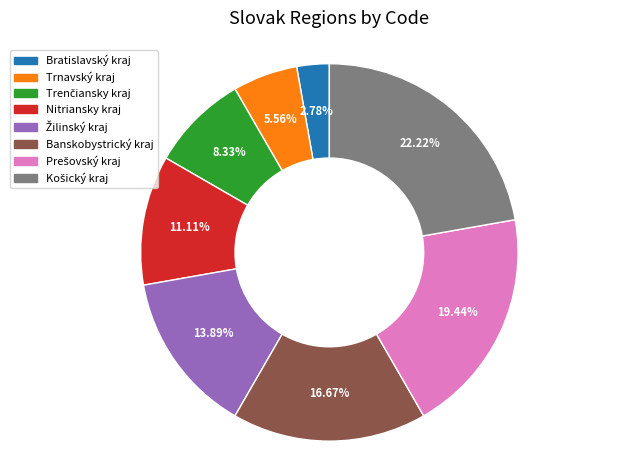

To the nearest percent, what portion does Nitriansky kraj represent?

11%